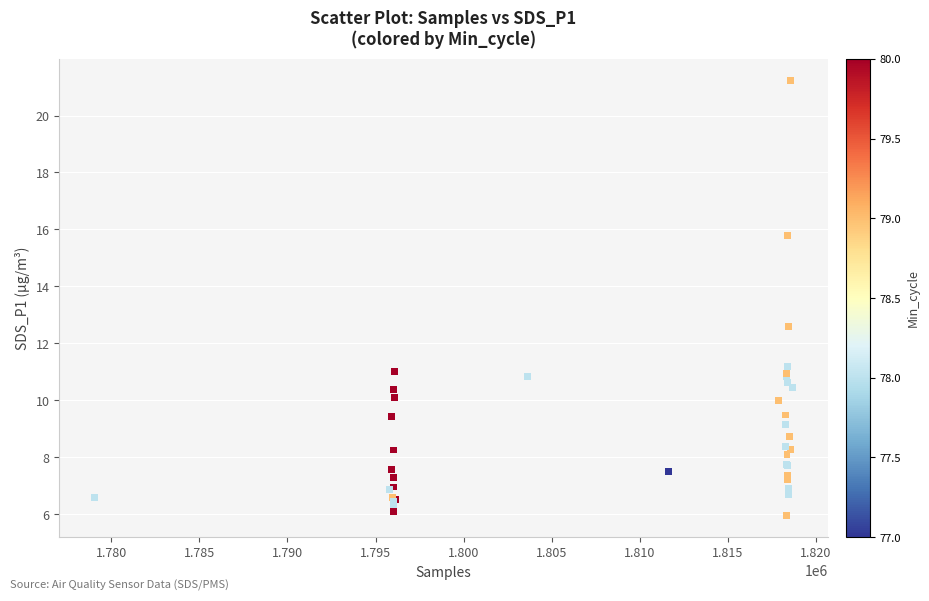

What Y value in the scatter plot is closest to 13?

12.6